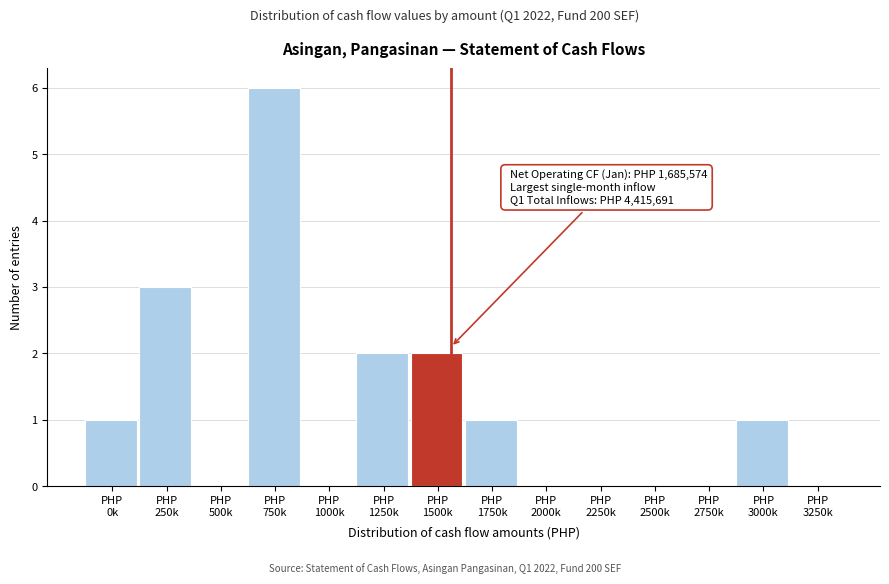

What is the greatest value displayed?

6